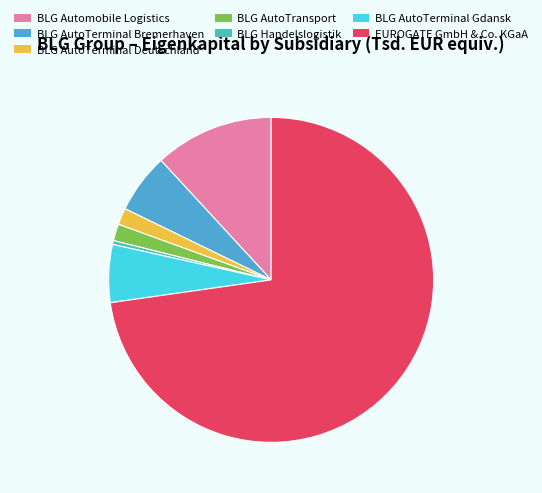

Does EUROGATE GmbH & Co. KGaA represent more than half of the total?

Yes